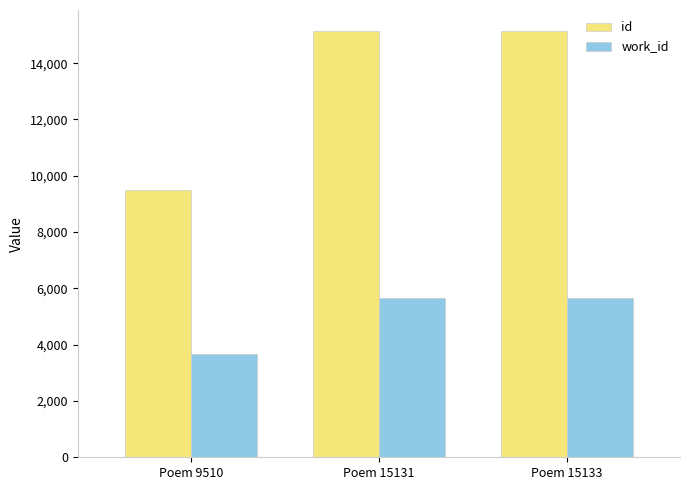

Which series has the largest total across all categories?

id